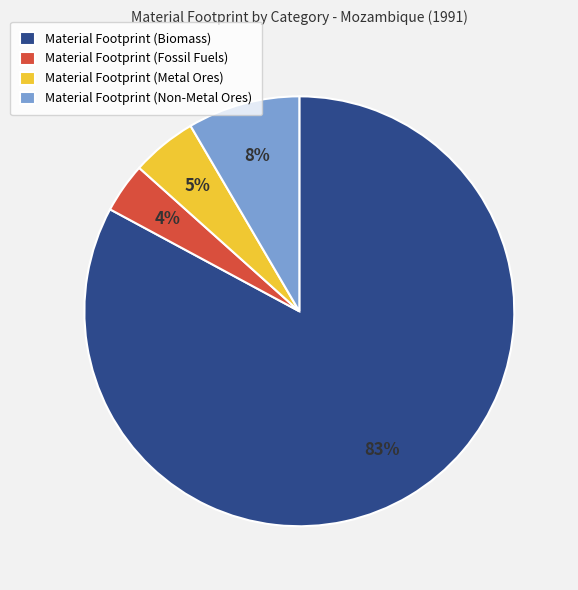

What is the majority slice?

Material Footprint (Biomass)